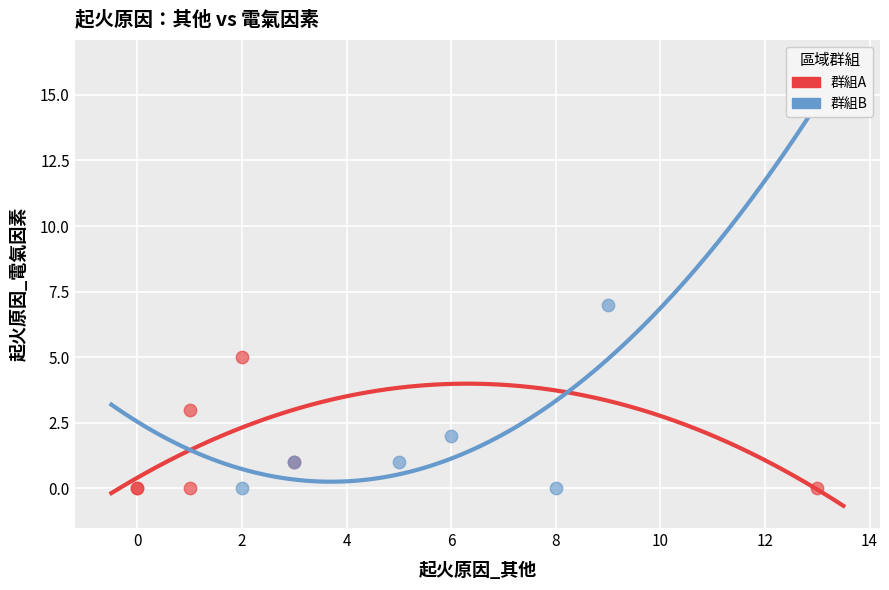

Which series has the largest Y range (max minus min)?

群組B